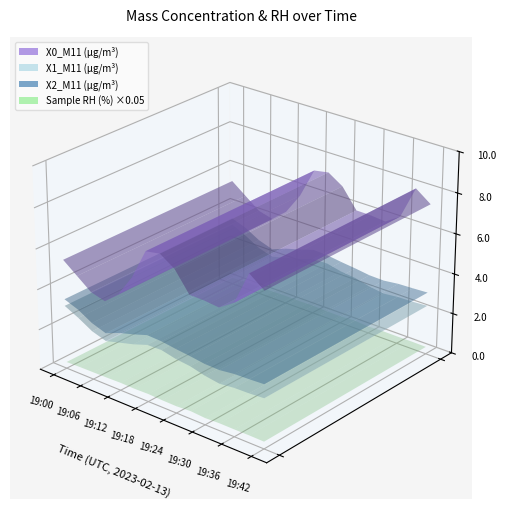

Reading left to right, list all the values displayed in this chart.

X0_M11 (μg/m³): 19:00=5.4	19:03=4.9	19:06=4.3	19:09=4.2	19:12=4.8	19:15=5.8	19:18=7.3	19:21=7.5	19:24=7.0	19:27=6.0	19:30=6.0	19:33=5.9	19:36=6.4	19:39=8.0	19:42=7.5
X1_M11 (μg/m³): 19:00=3.1	19:03=2.8	19:06=2.4	19:09=2.2	19:12=2.4	19:15=2.6	19:18=2.8	19:21=2.8	19:24=2.7	19:27=2.6	19:30=2.4	19:33=2.3	19:36=2.4	19:39=2.4	19:42=2.5
X2_M11 (μg/m³): 19:00=3.5	19:03=3.2	19:06=2.8	19:09=2.6	19:12=2.9	19:15=3.1	19:18=3.3	19:21=3.3	19:24=3.2	19:27=3.1	19:30=3.0	19:33=3.0	19:36=3.0	19:39=3.1	19:42=3.1
Sample RH (%): 19:00=6.3	19:03=6.7	19:06=6.9	19:09=7.1	19:12=7.5	19:15=7.2	19:18=7.6	19:21=7.0	19:24=6.8	19:27=7.7	19:30=6.7	19:33=7.3	19:36=7.2	19:39=7.3	19:42=7.1